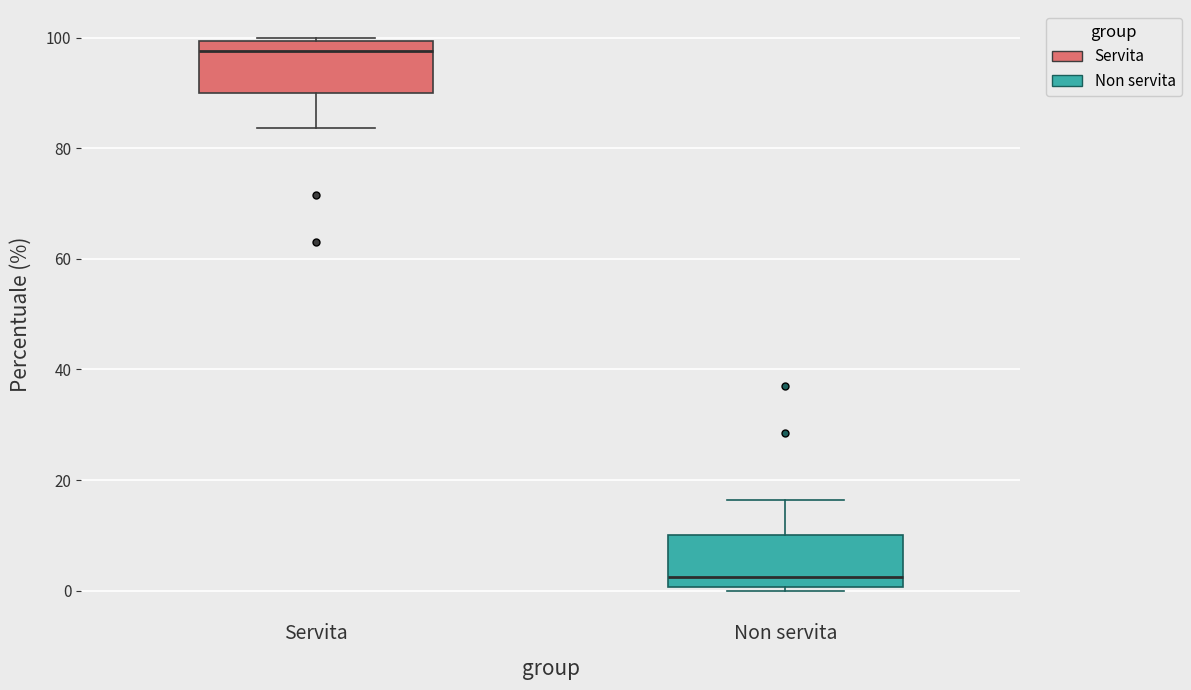

Where does the median line of the box for Non servita sit on the y-axis? The values are not printed on the chart, so give them approximately, as read against the axis.

2